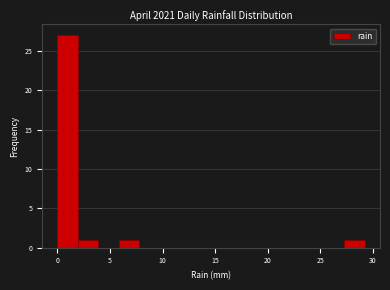

Around what value on the x-axis is the tallest bar? Give the approximate position of its centre, as read against the axis.

1.0